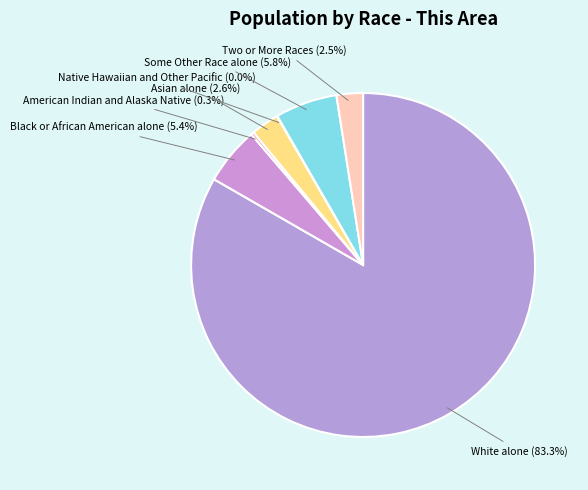

What is the ratio of the value at Asian alone to the value at American Indian and Alaska Native?

9.5